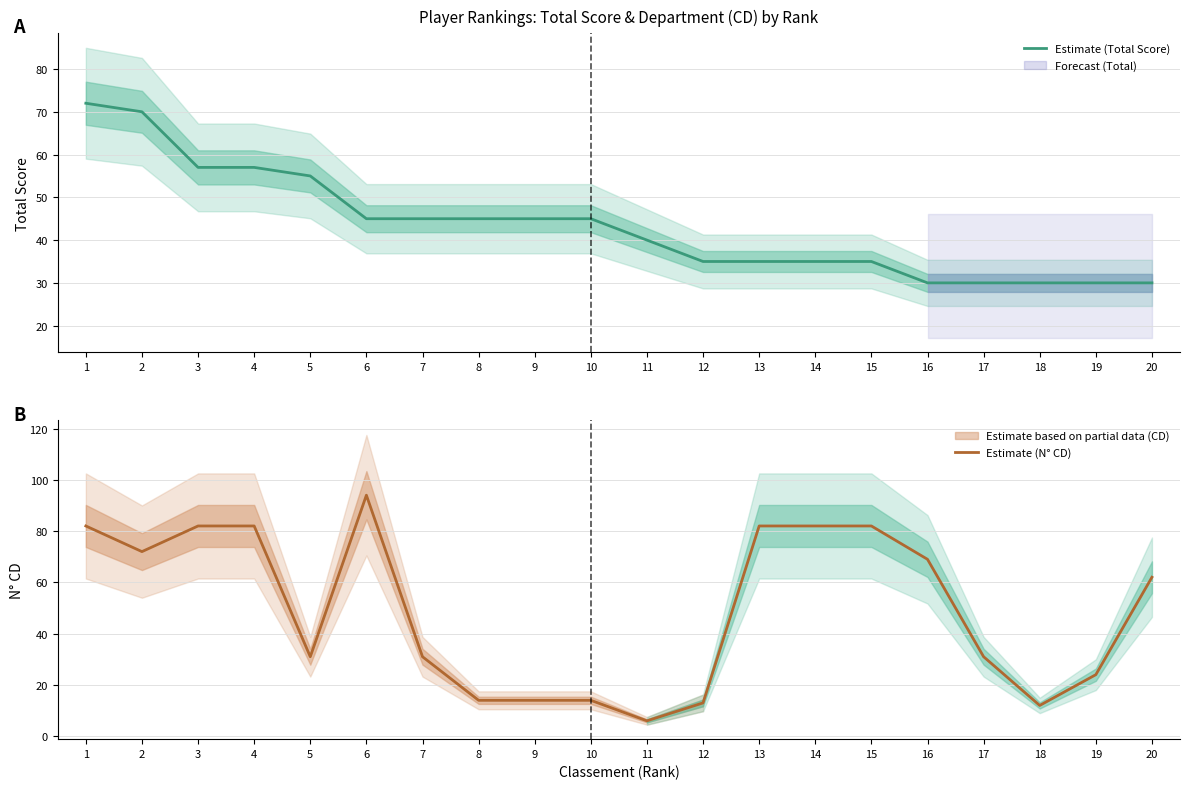

Which label corresponds to the largest value in the chart?

6